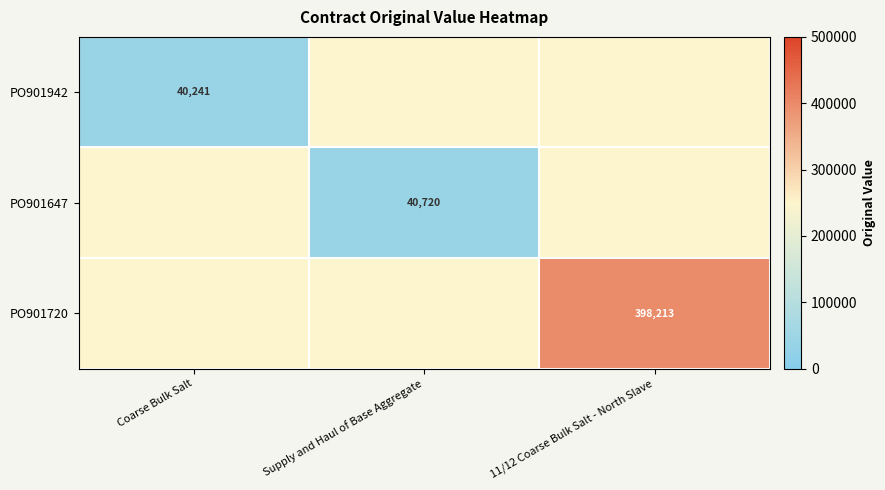

How many positive values does the PO901942 series have?

1